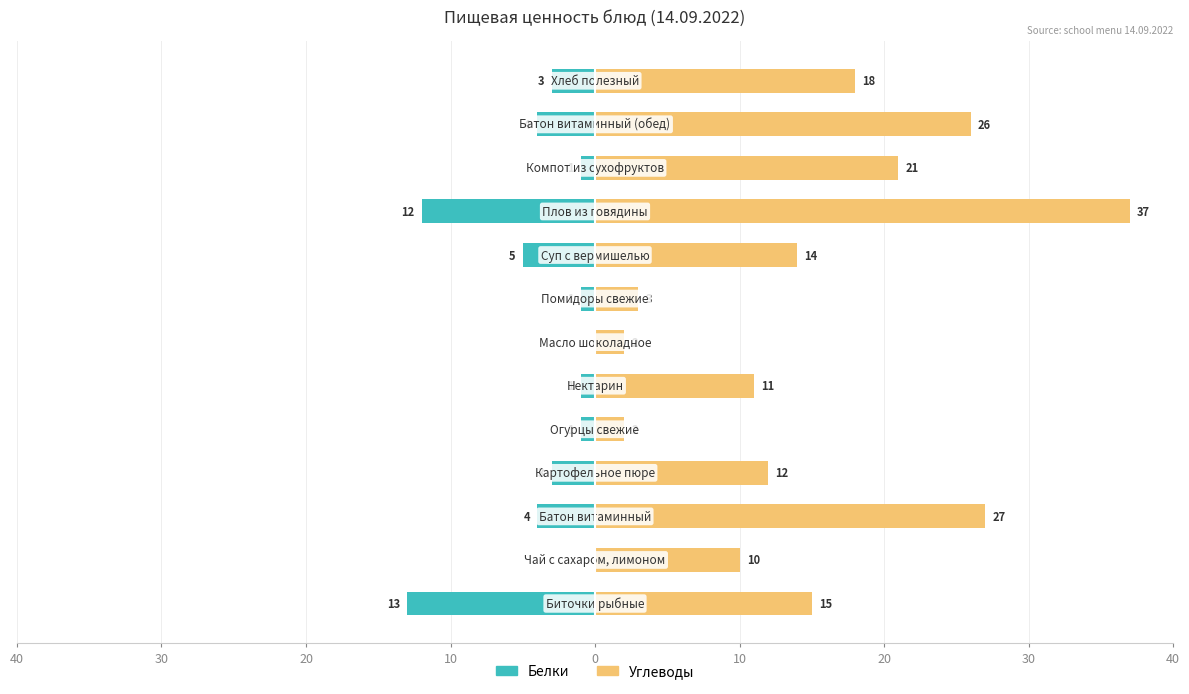

At how many categories does at least one series exceed 10?

9